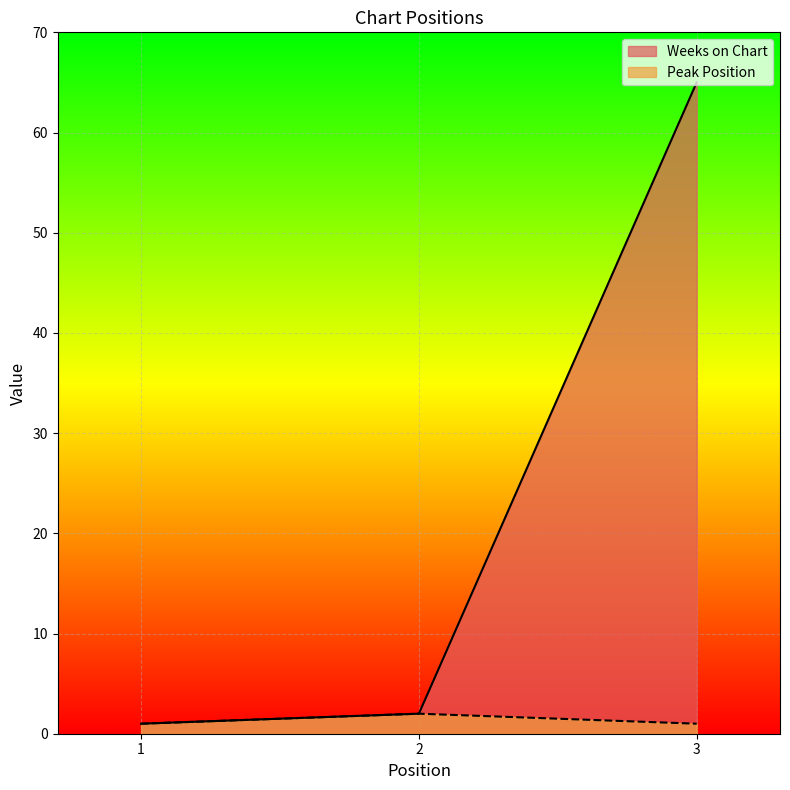

Which series has the widest spread of values?

Weeks on Chart